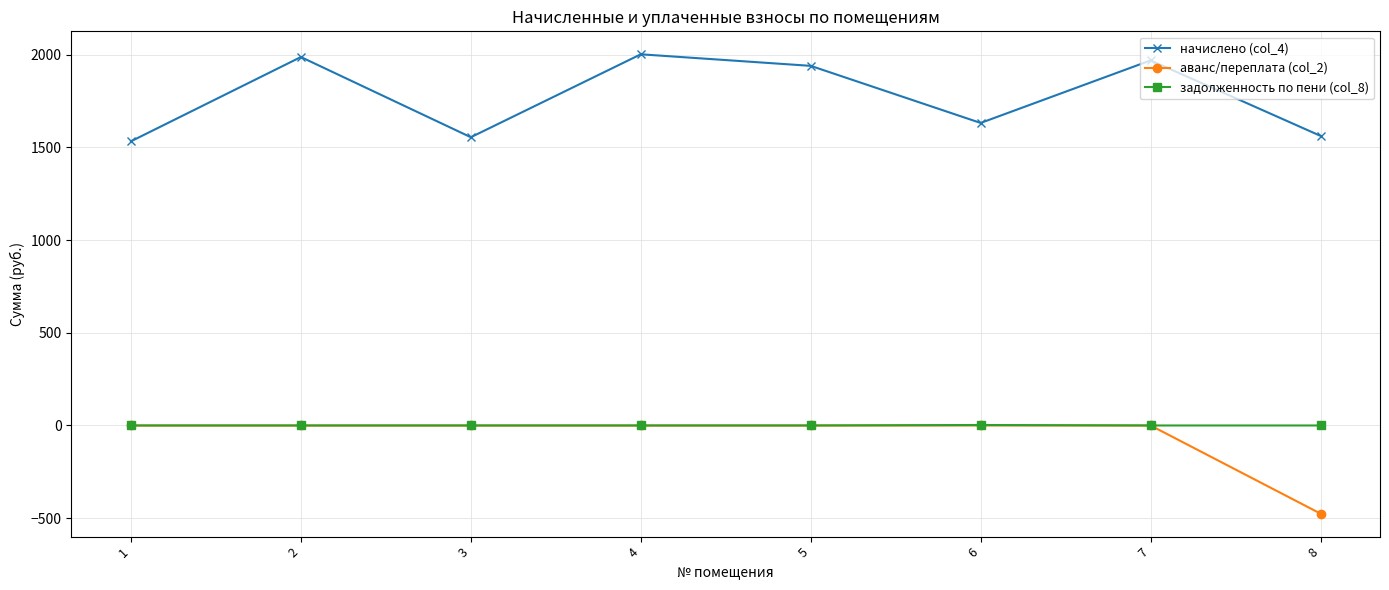

The value of начислено (col_4) at 8 is 1561.7. True or false?

True